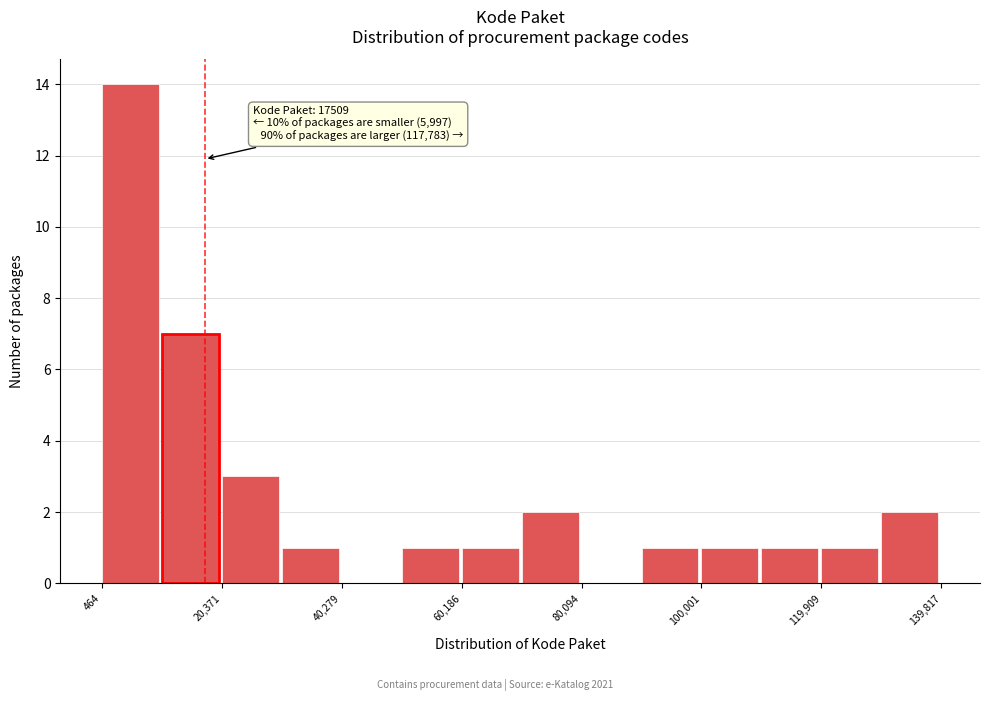

Which range on the x-axis has the tallest bar?

0 to 10000